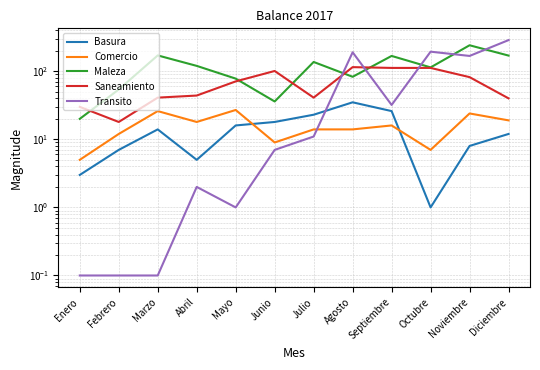

Reading left to right, extract all data points from this chart.

Basura: Enero=3.0	Febrero=7.0	Marzo=14.0	Abril=5.0	Mayo=16.0	Junio=18.0	Julio=23.0	Agosto=35.0	Septiembre=26.0	Octubre=1.0	Noviembre=8.0	Diciembre=12.0
Comercio: Enero=5.0	Febrero=12.0	Marzo=26.0	Abril=18.0	Mayo=27.0	Junio=9.0	Julio=14.0	Agosto=14.0	Septiembre=16.0	Octubre=7.0	Noviembre=24.0	Diciembre=19.0
Maleza: Enero=20.0	Febrero=54.0	Marzo=171.0	Abril=120.0	Mayo=78.0	Junio=36.0	Julio=137.0	Agosto=83.0	Septiembre=168.0	Octubre=114.0	Noviembre=241.0	Diciembre=170.0
Saneamiento: Enero=30.0	Febrero=18.0	Marzo=41.0	Abril=44.0	Mayo=71.0	Junio=101.0	Julio=41.0	Agosto=115.0	Septiembre=112.0	Octubre=112.0	Noviembre=82.0	Diciembre=40.0
Transito: Enero=0.1	Febrero=0.1	Marzo=0.1	Abril=2.0	Mayo=1.0	Junio=7.0	Julio=11.0	Agosto=190.0	Septiembre=32.0	Octubre=194.0	Noviembre=168.0	Diciembre=287.0